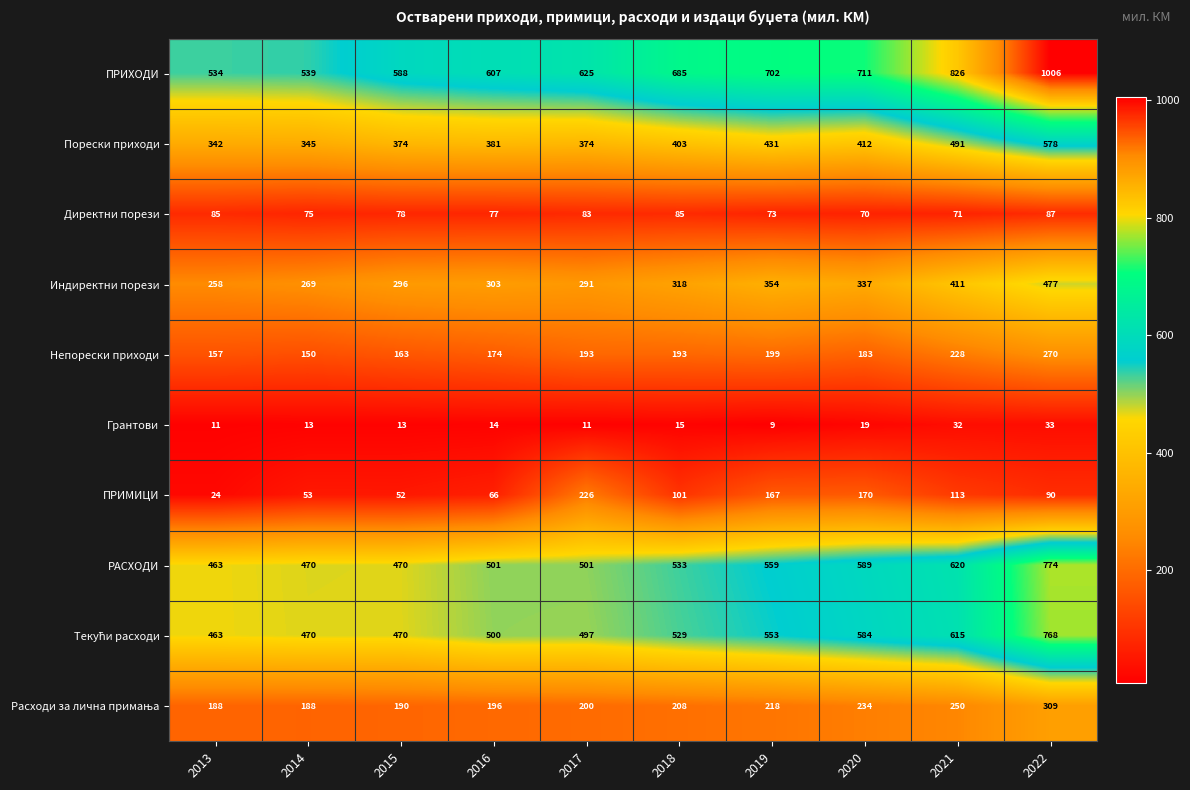

What is the difference between the maximum and minimum values in the РАСХОДИ series?

311